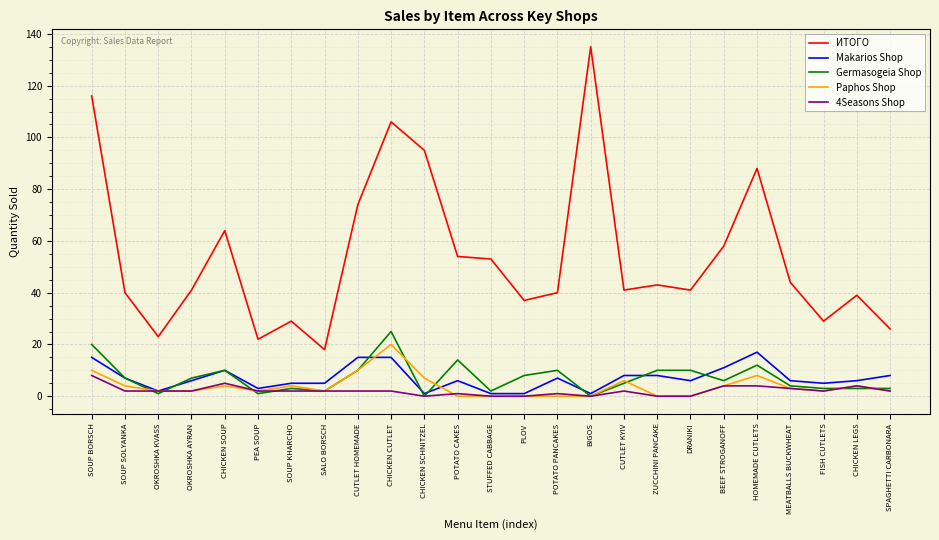

Which series has the widest spread of values?

ИТОГО